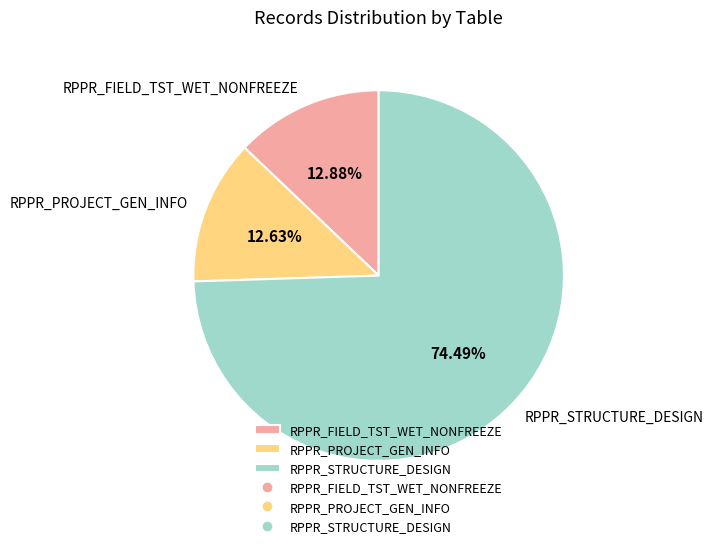

Does RPPR_STRUCTURE_DESIGN account for over 50% of the chart?

Yes